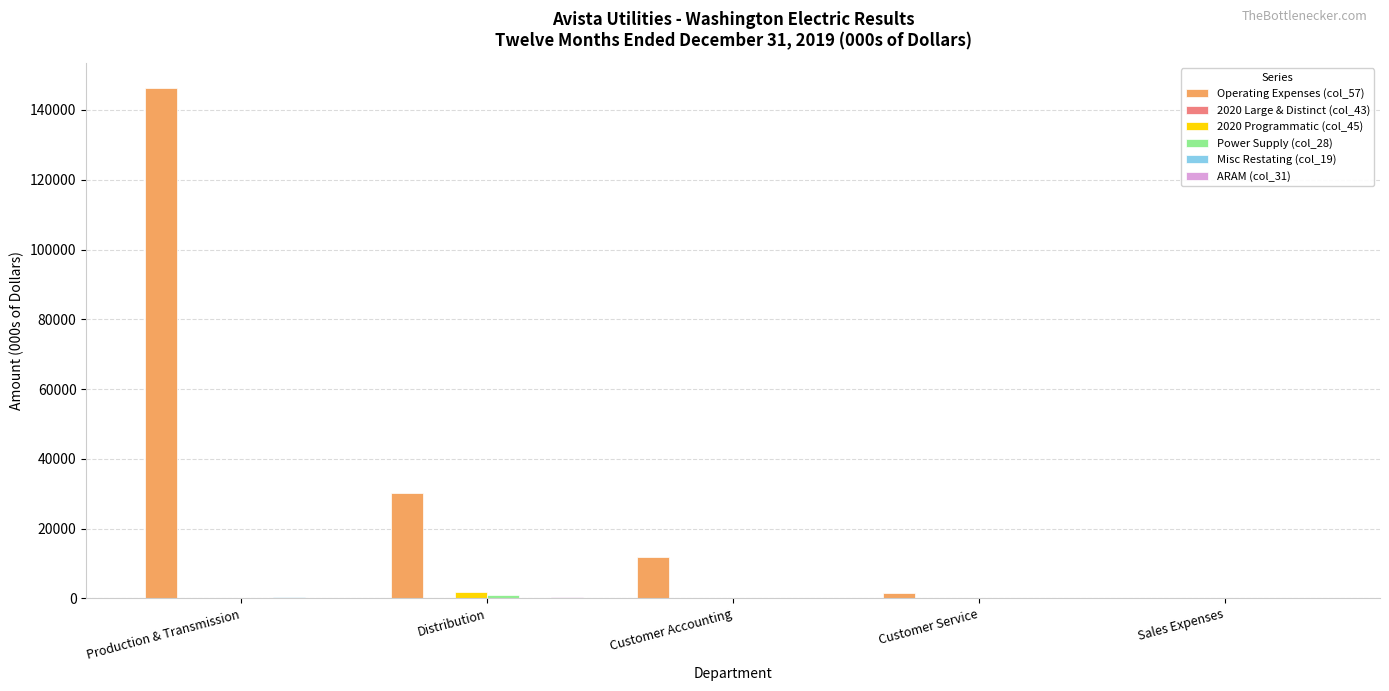

True or false: Operating Expenses (col_57) has a value of 0 at Sales Expenses.

True